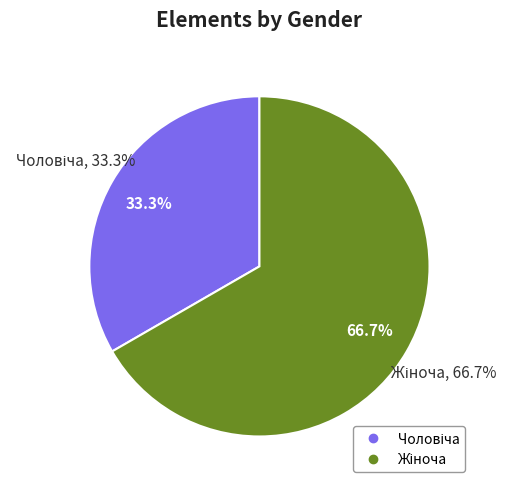

How many segments does this pie chart have?

2